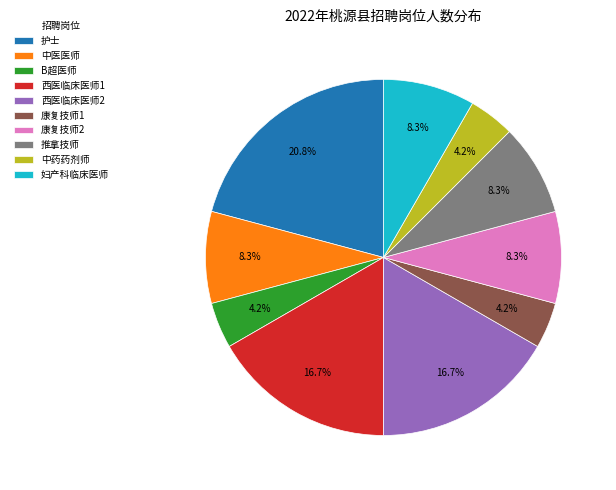

What is the largest slice in the pie chart?

护士